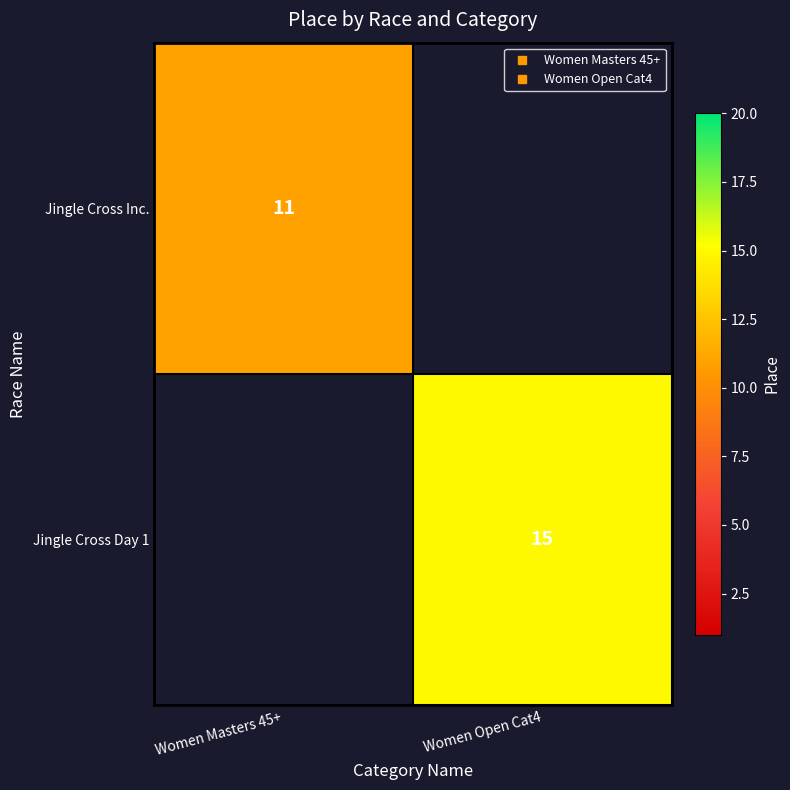

Which category has the lowest value in the Jingle Cross Day 1 series?

Women Masters 45+